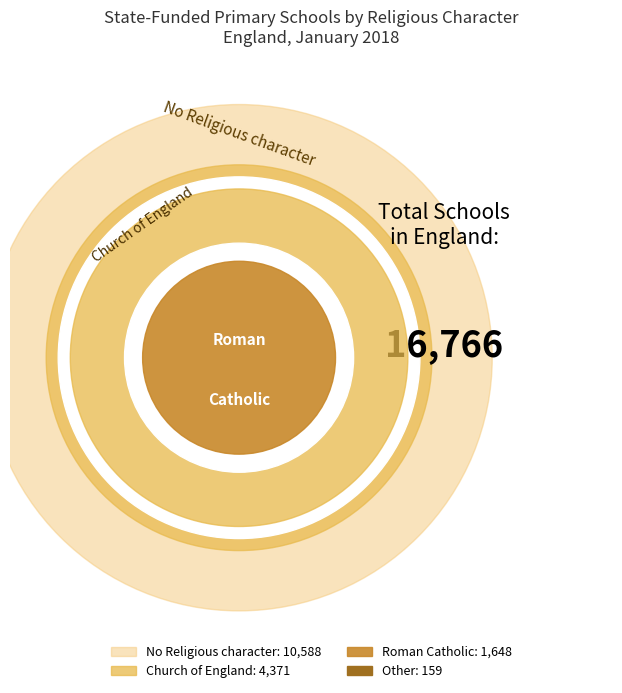

To the nearest percent, what percentage of the pie is No Religious character?

63%